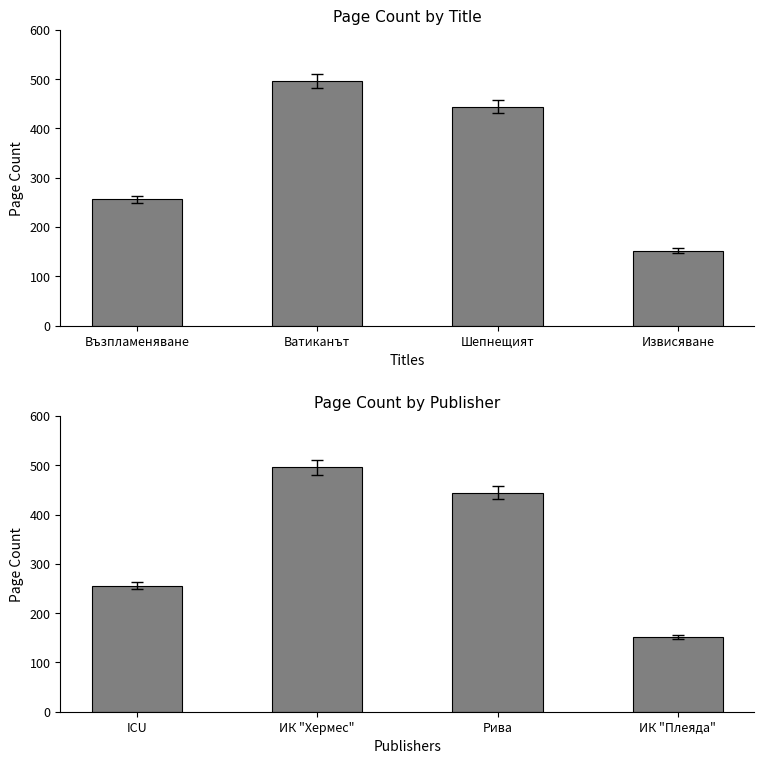

What is the change in value from ICU to ИК "Хермес"?

+240